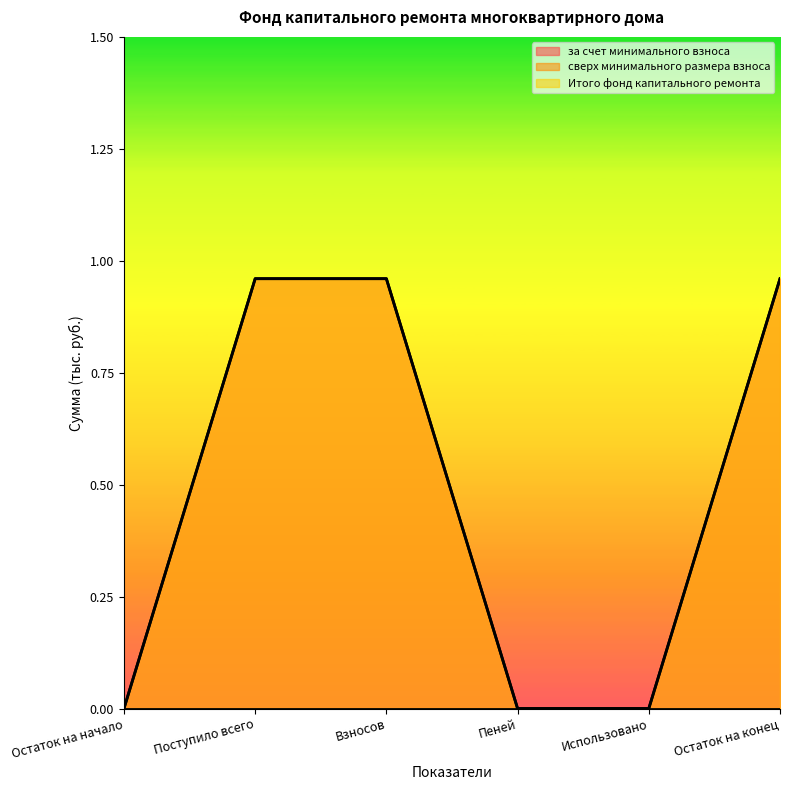

What is the average value of the за счет минимального взноса series?

0.5